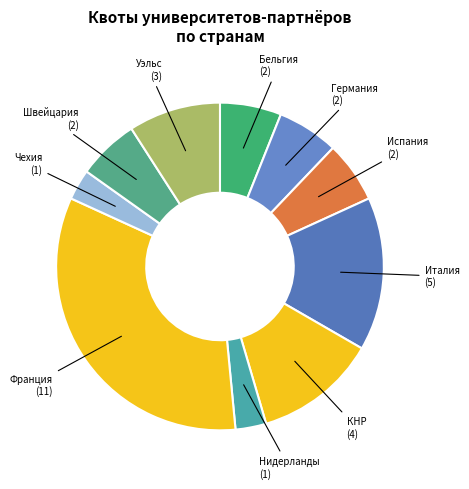

Count the number of slices in the pie.

10